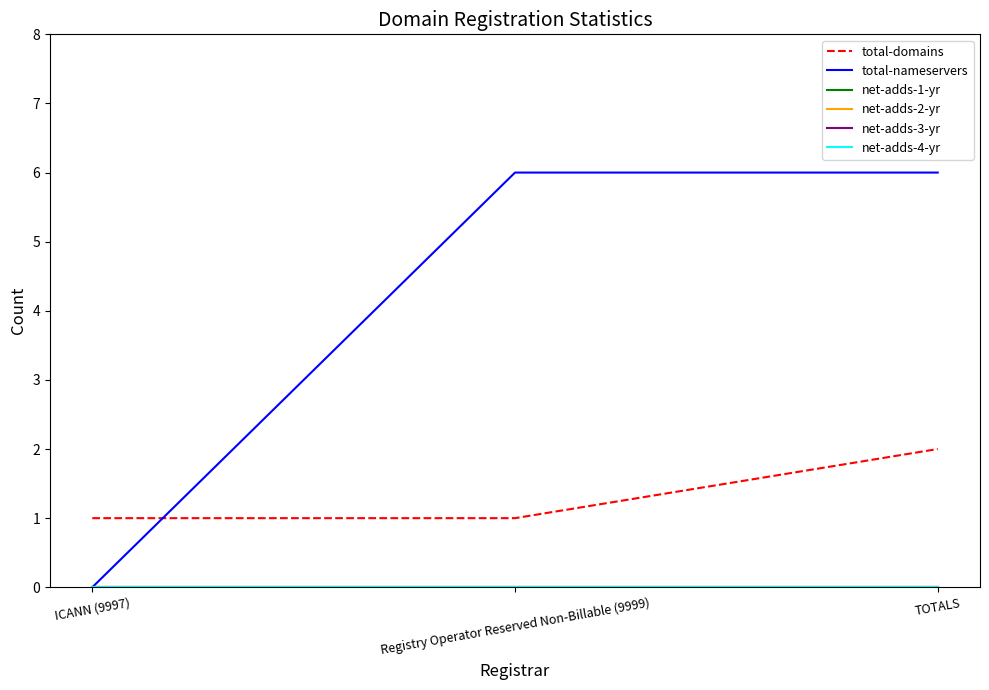

Does the chart have visible grid lines?

No